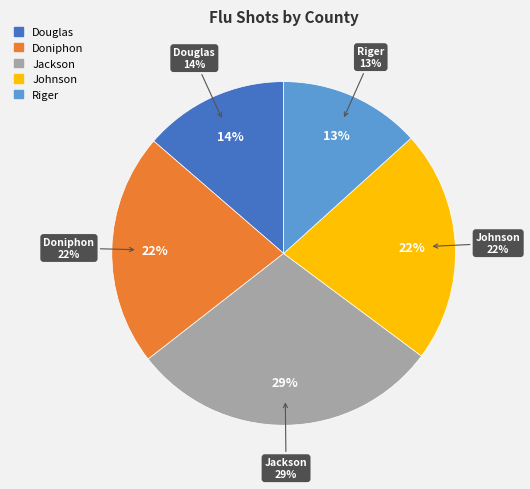

Which slice is the largest?

Jackson